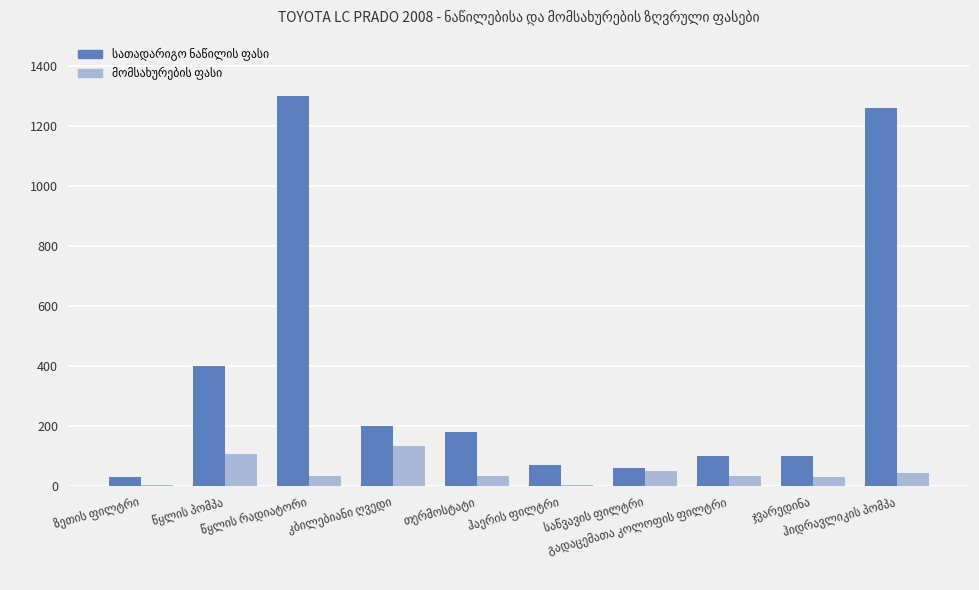

At how many categories does at least one series exceed 309?

3